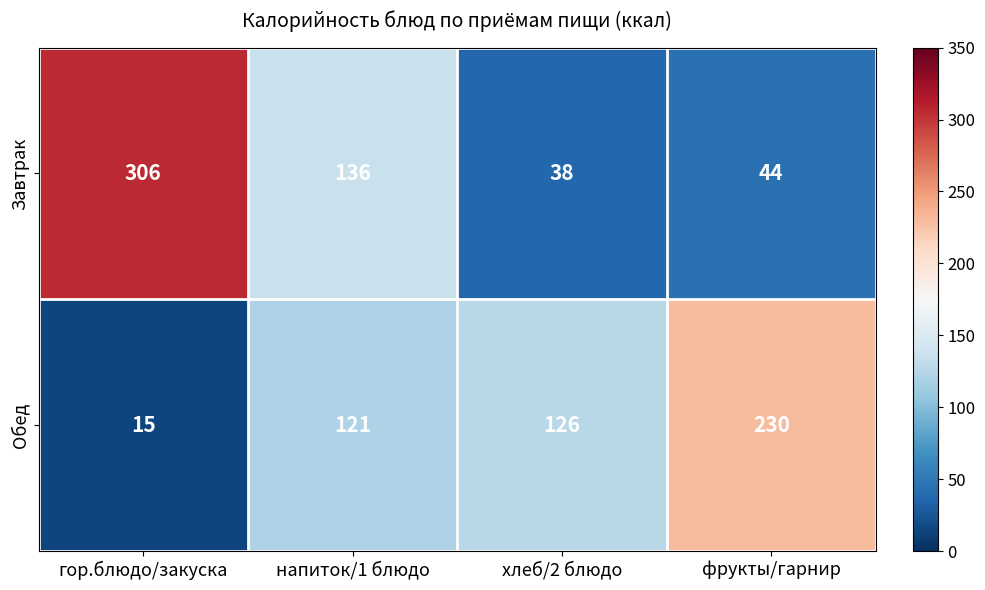

At which label is Обед closest to 122?

напиток/1 блюдо